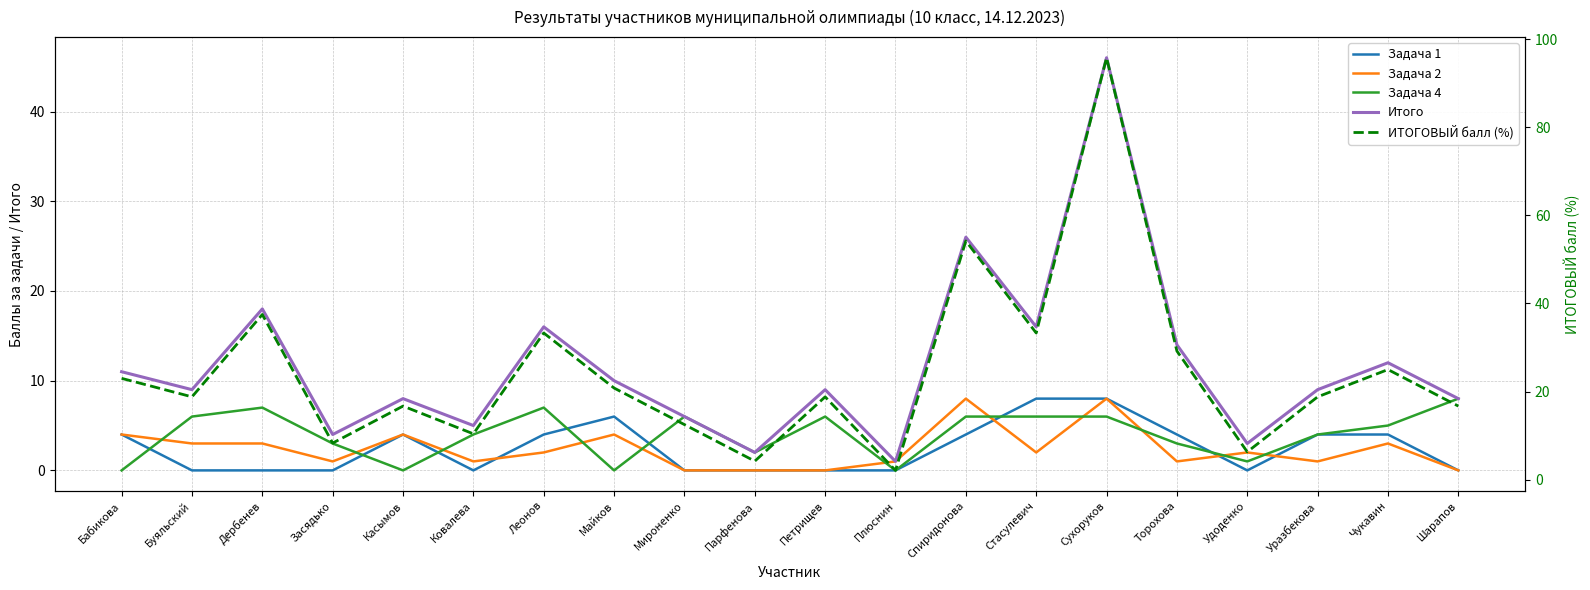

What is the difference between the highest and lowest values at Буяльский?

18.8